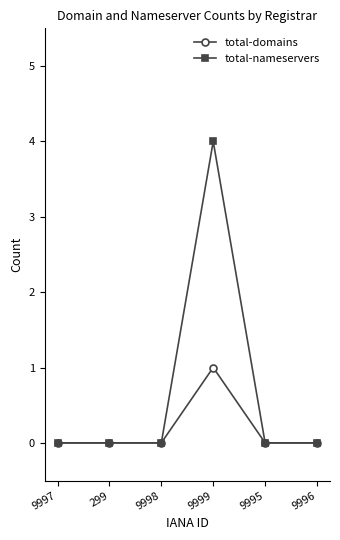

What is the label of the 5th point from the left?

9995